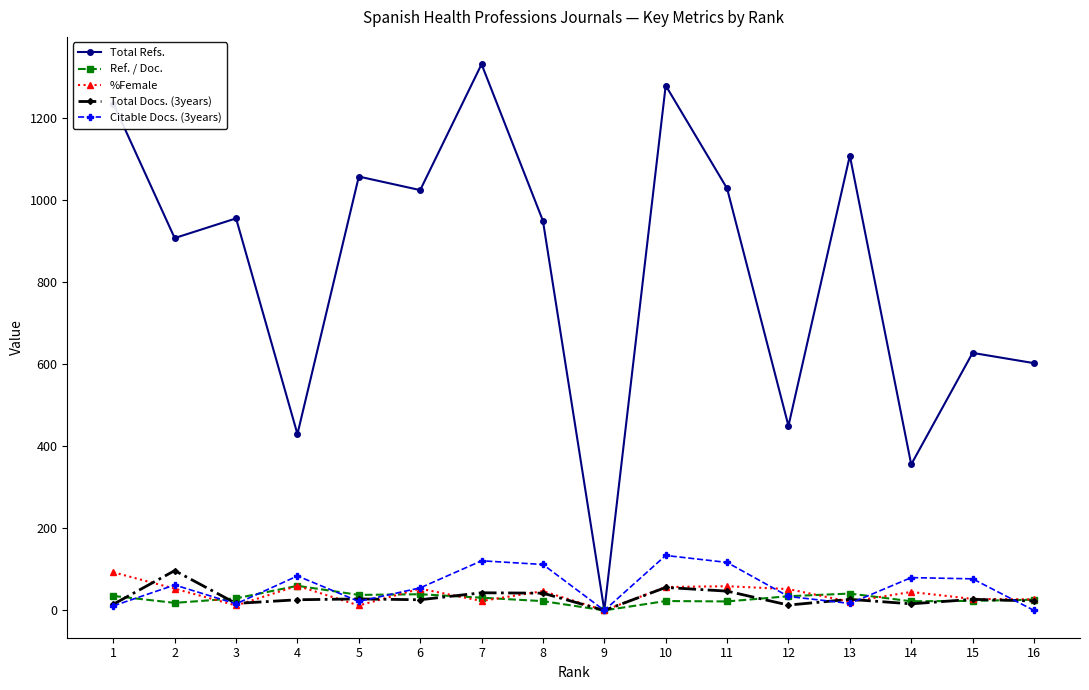

At which label does Ref. / Doc. reach its minimum?

9